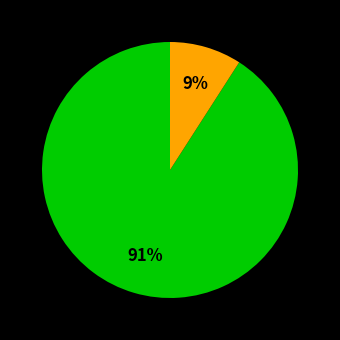

How many slices are in this pie chart?

2